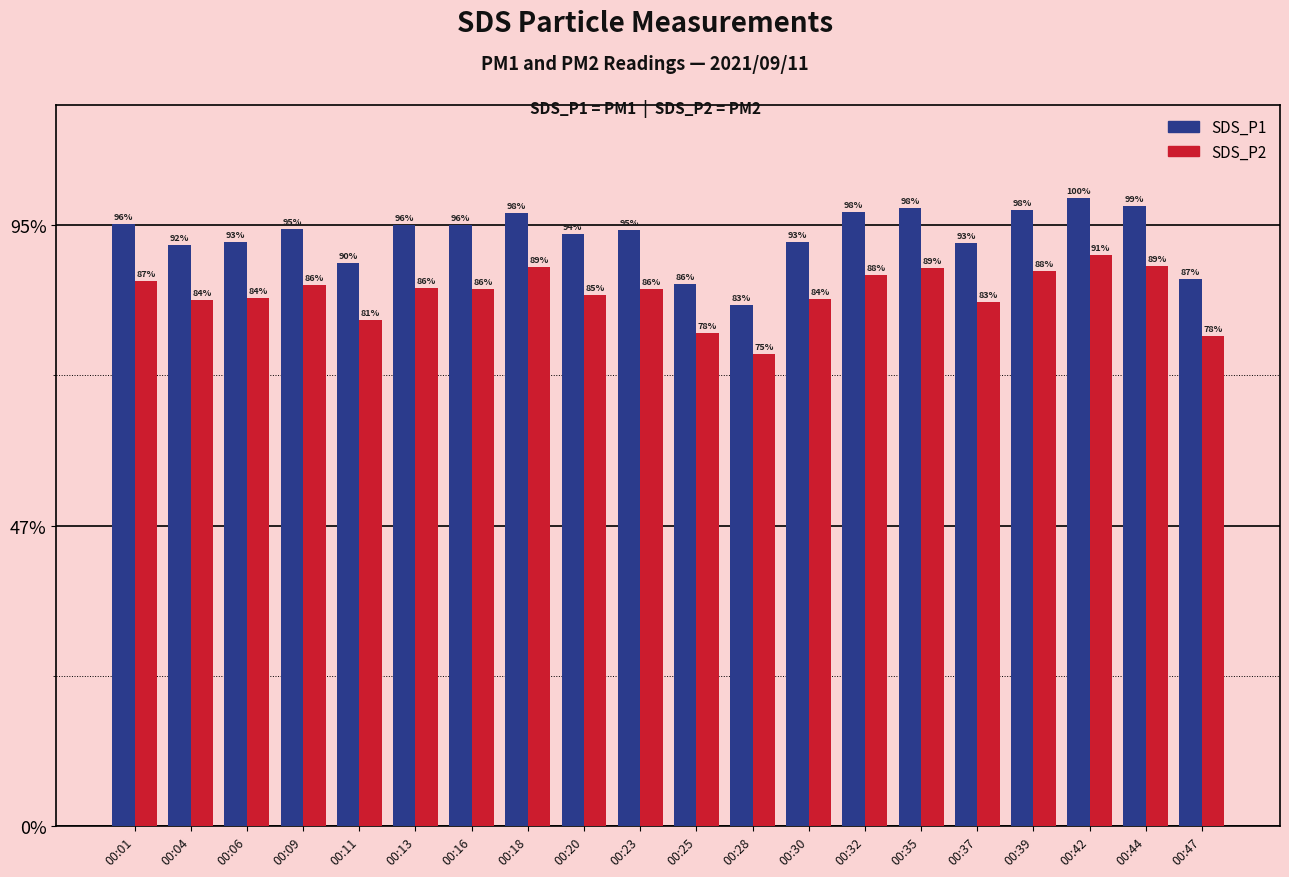

Between 00:06 and 00:16, which series saw the biggest shift?

SDS_P1